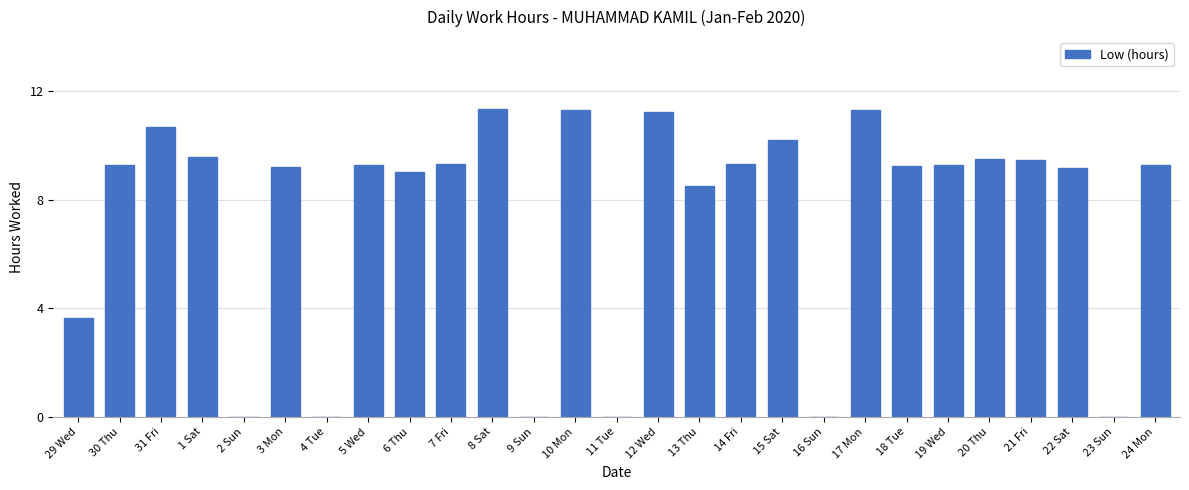

Where is the data nearest to the value 5?

29 Wed